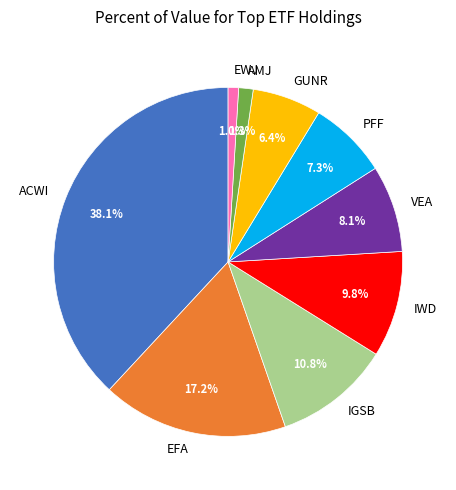

Which category has the biggest portion of the pie?

ACWI